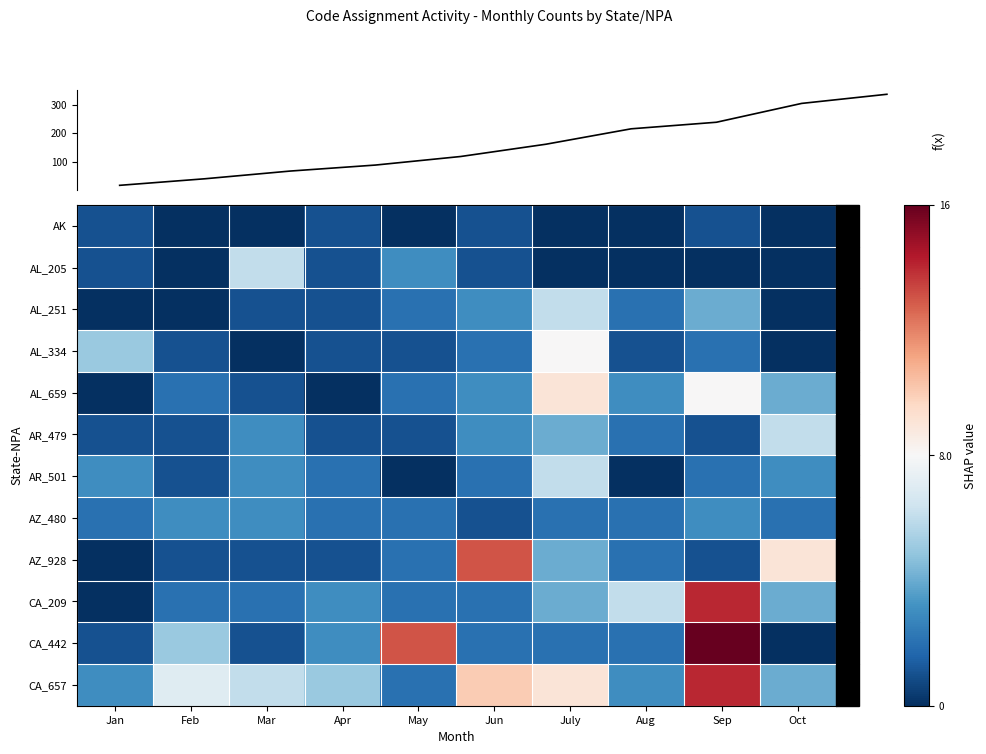

Which series has the largest range (max minus min)?

CA_442